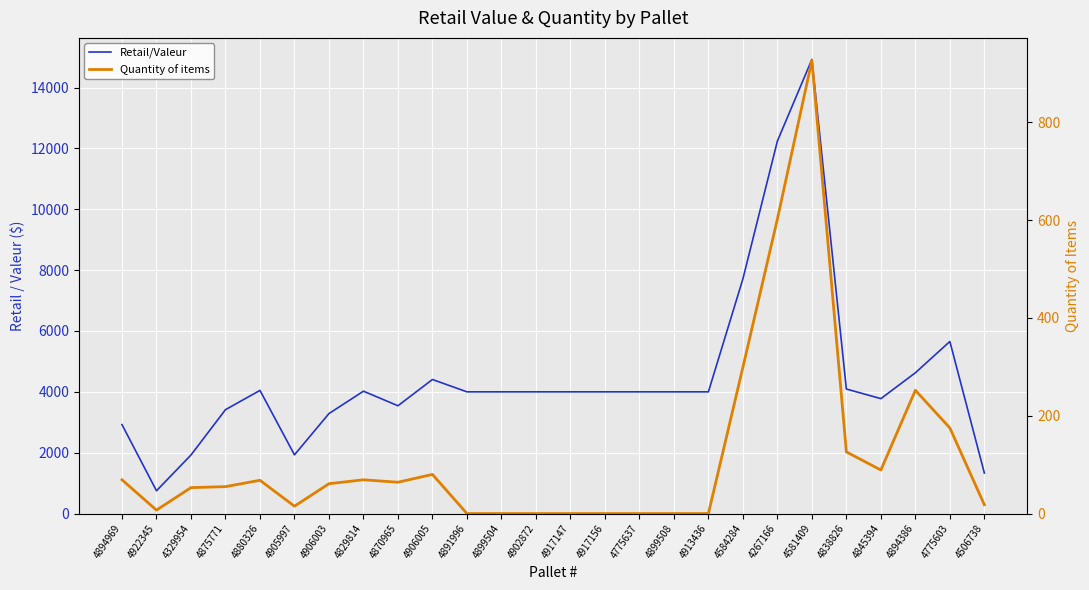

What is the approximate value of Quantity of items at 4267166?

602.0